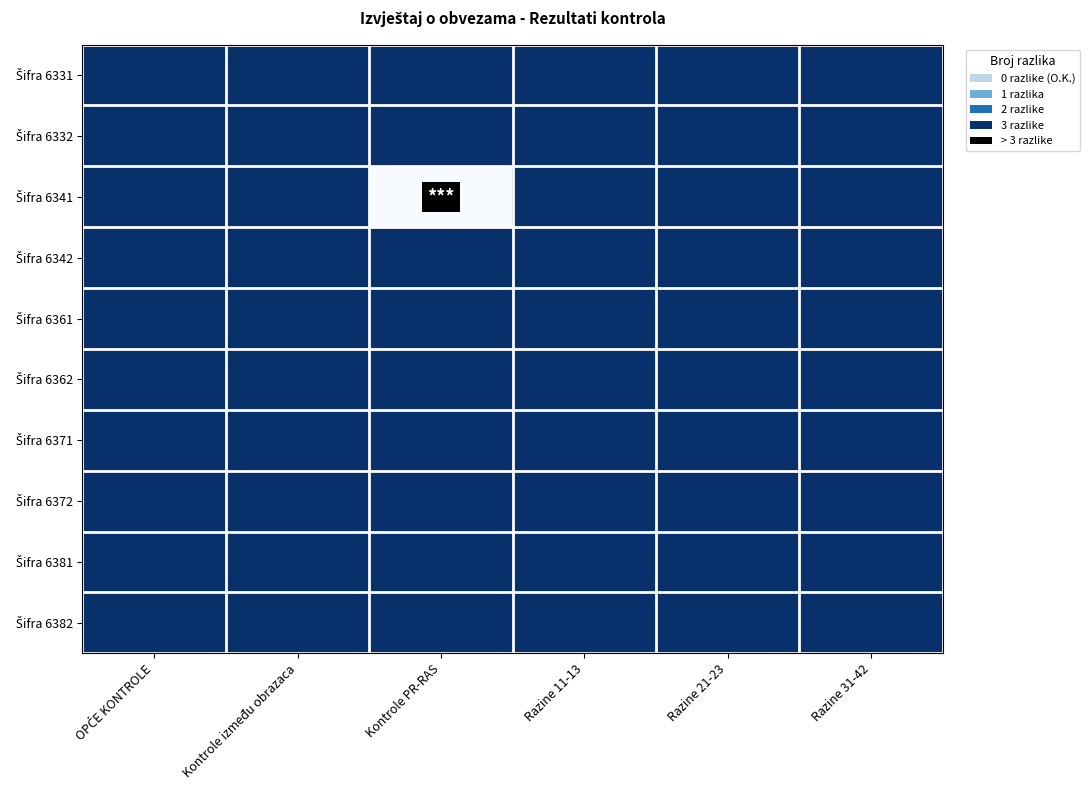

What is the greatest value displayed?

3